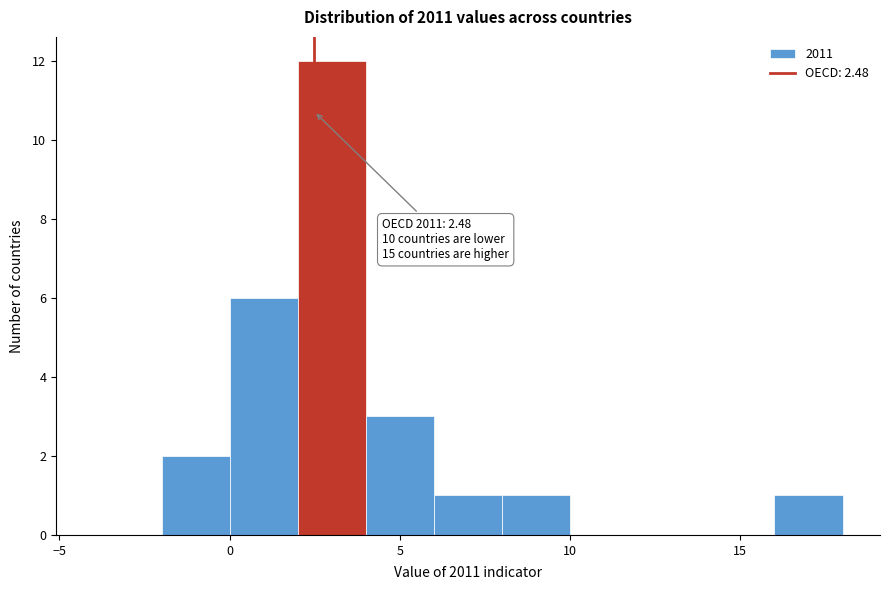

Which range on the x-axis has the tallest bar?

2 to 4